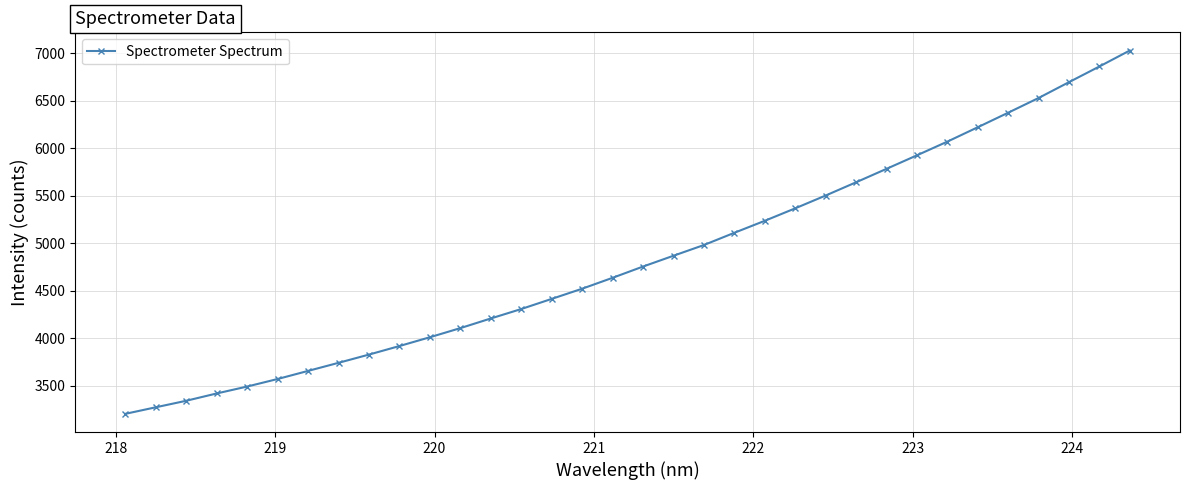

What is the smallest value displayed?

3201.4